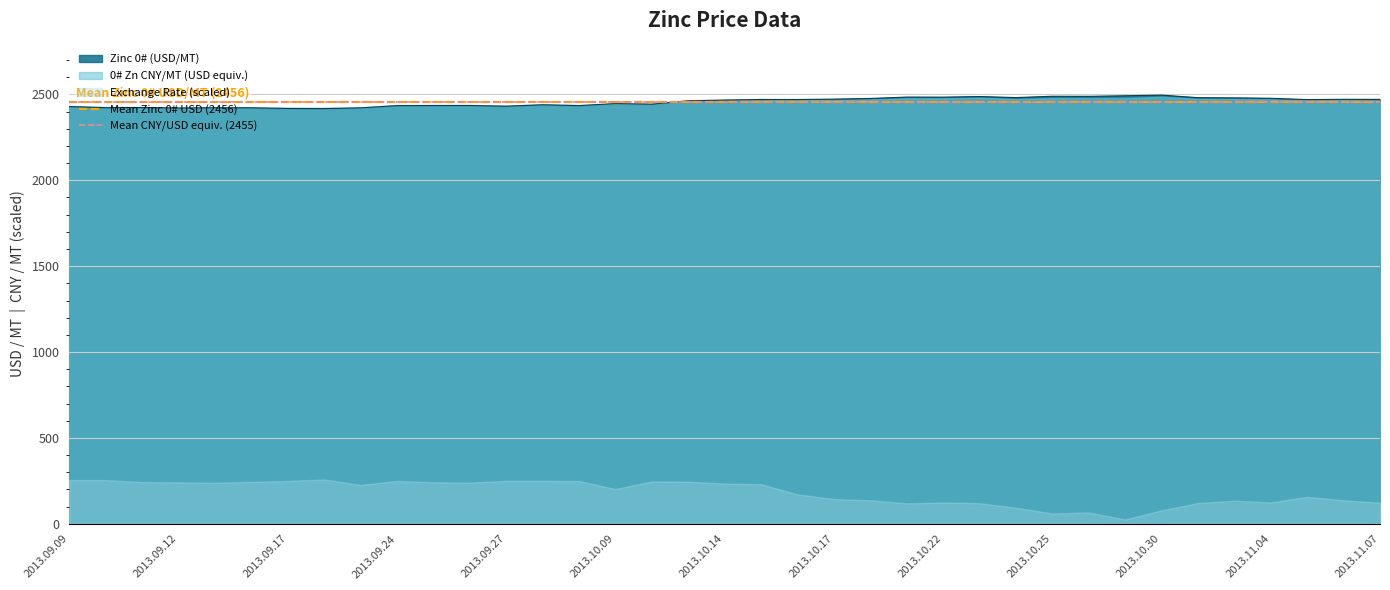

What is the lowest value of the Zinc 0# (USD/MT) series?

2417.6